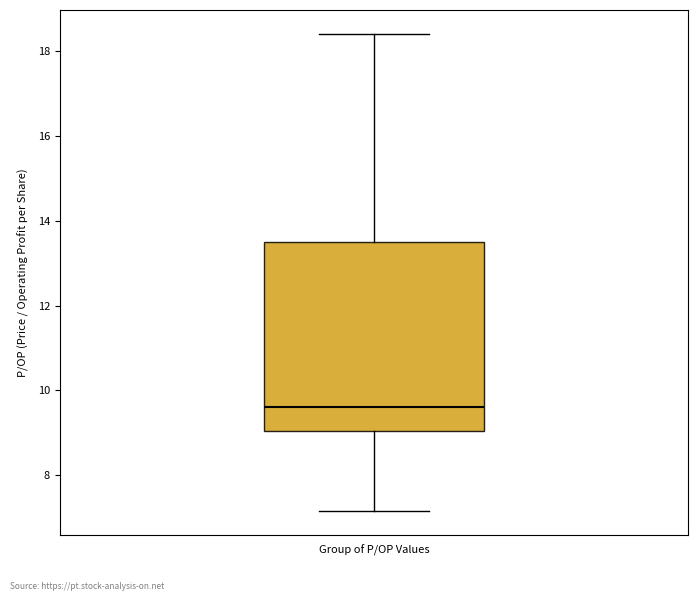

Where is the upper edge of the box for Group of P/OP Values on the y-axis? The values are not printed on the chart, so give them approximately, as read against the axis.

13.4